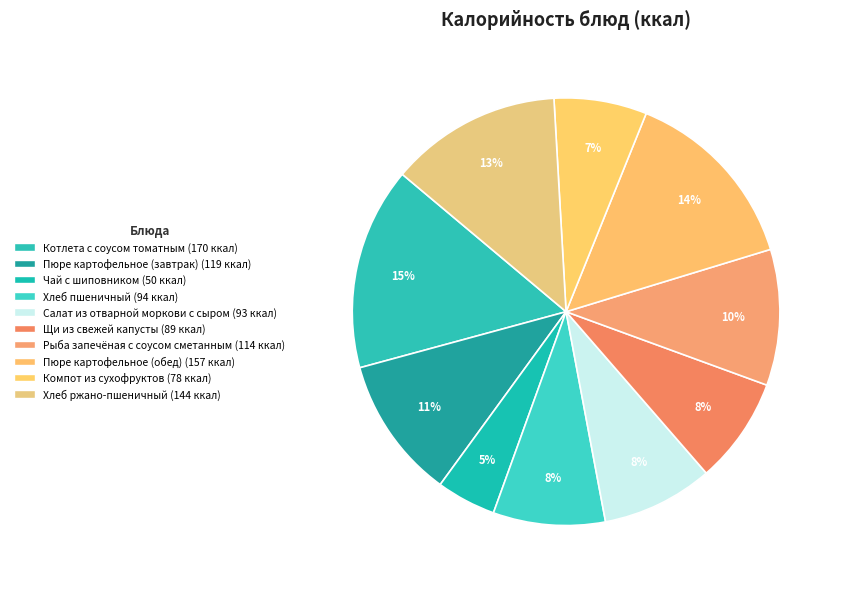

Is there any slice that represents more than half of the pie?

No